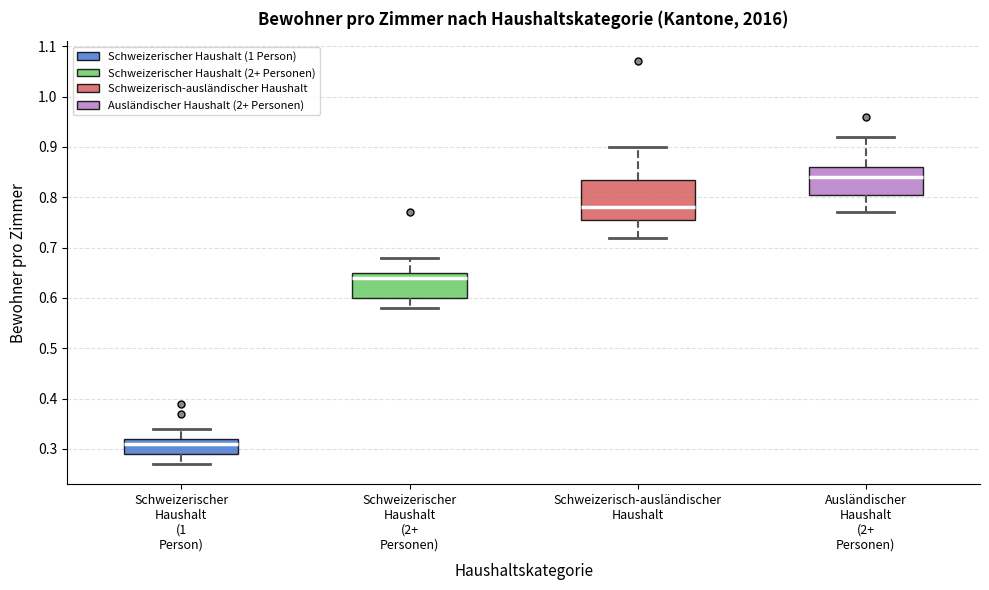

Where does the median line of the box for Ausländischer Haushalt (2+ Personen) sit on the y-axis? The values are not printed on the chart, so give them approximately, as read against the axis.

0.84